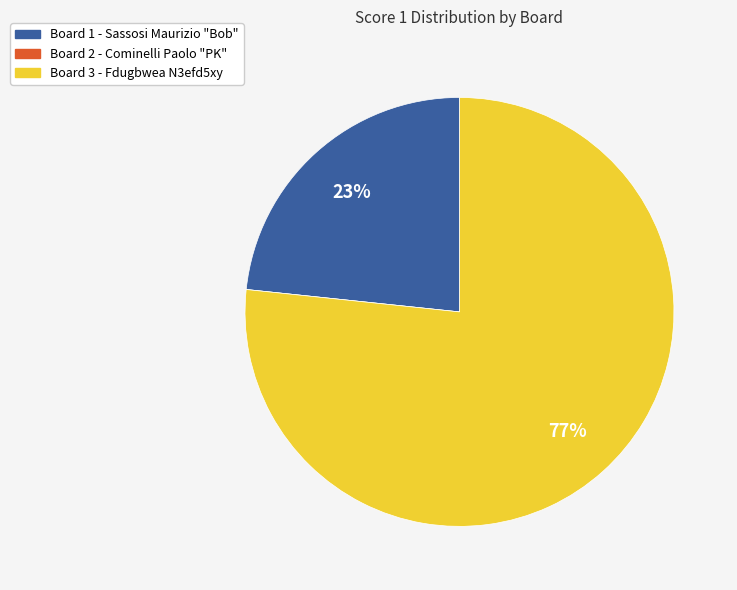

To the nearest percent, what is the combined percentage of Board 3 - Fdugbwea N3efd5xy and Board 1 - Sassosi Maurizio?

100%